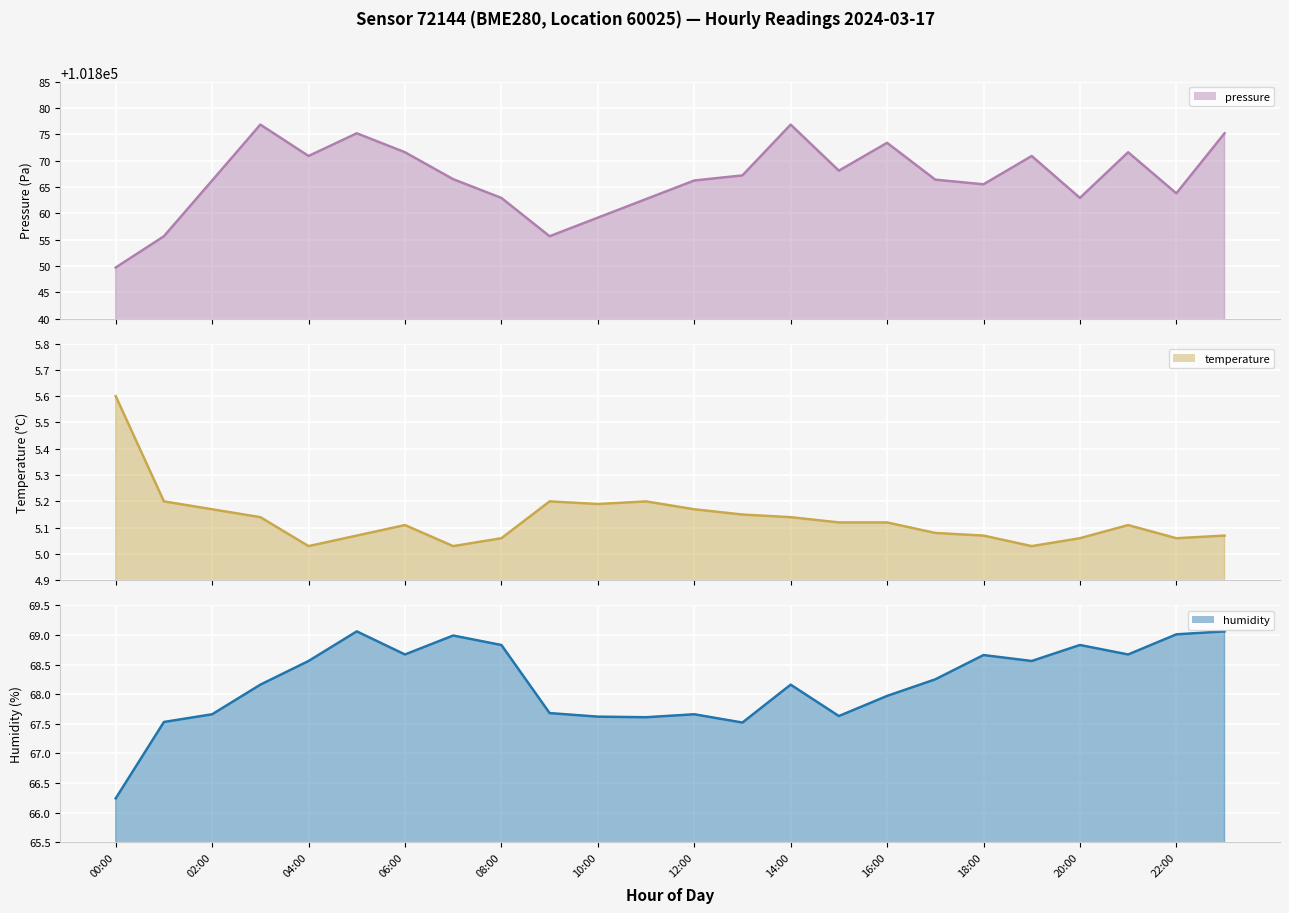

Reading left to right, what are all the values shown in this chart?

pressure: 101849.7	101855.6	101866.2	101876.8	101870.9	101875.2	101871.6	101866.5	101862.9	101855.6	101859.2	101862.7	101866.2	101867.2	101876.8	101868.1	101873.4	101866.4	101865.5	101870.9	101862.9	101871.6	101863.8	101875.2
temperature: 5.6	5.2	5.2	5.1	5.0	5.1	5.1	5.0	5.1	5.2	5.2	5.2	5.2	5.2	5.1	5.1	5.1	5.1	5.1	5.0	5.1	5.1	5.1	5.1
humidity: 66.2	67.5	67.7	68.2	68.6	69.1	68.7	69.0	68.8	67.7	67.6	67.6	67.7	67.5	68.2	67.6	68.0	68.2	68.7	68.6	68.8	68.7	69.0	69.1